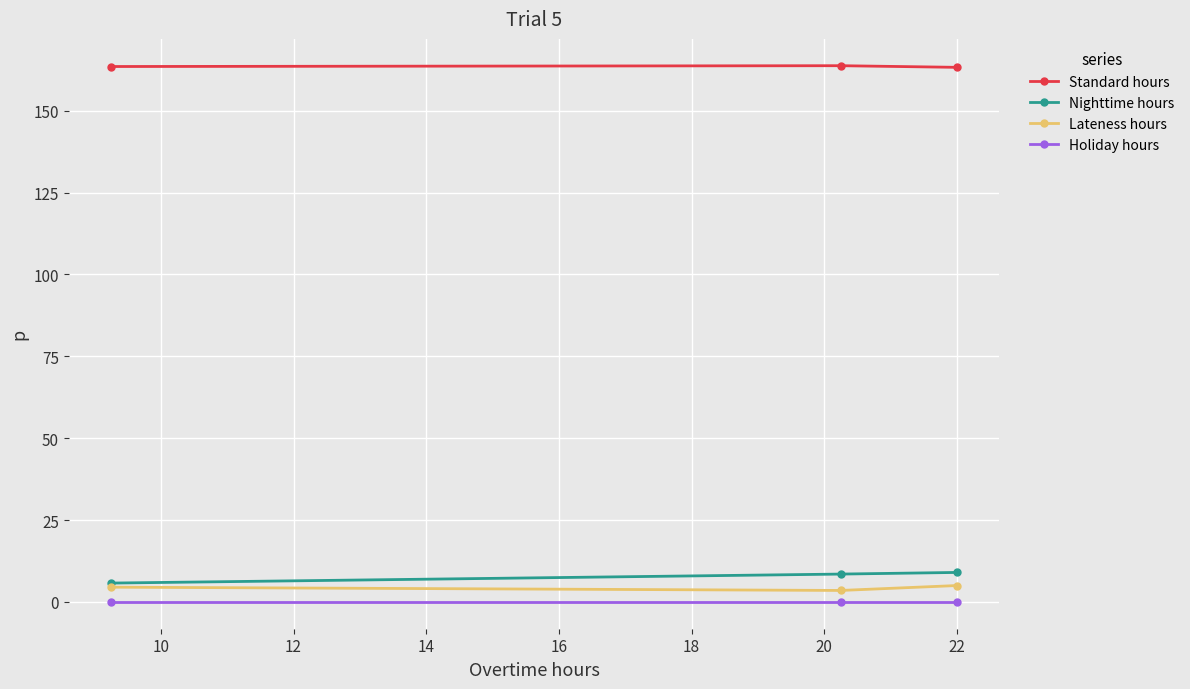

What is the maximum value shown in the chart?

163.8